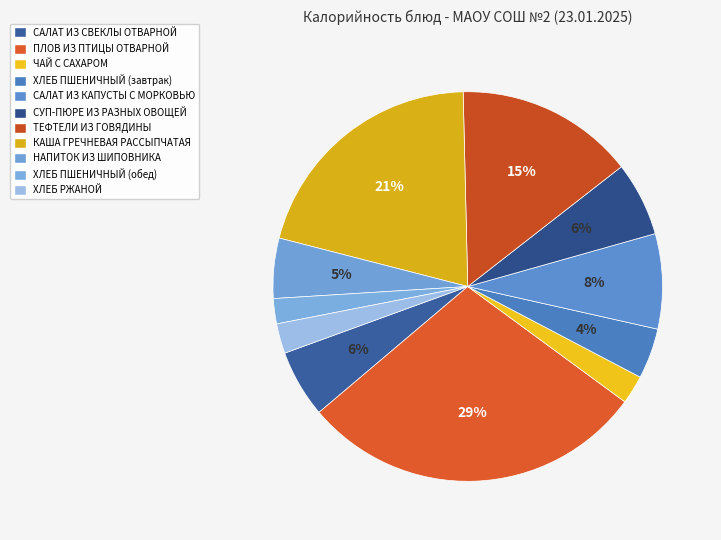

What is the change in value from ПЛОВ ИЗ ПТИЦЫ ОТВАРНОЙ to СУП-ПЮРЕ ИЗ РАЗНЫХ ОВОЩЕЙ?

-379.1